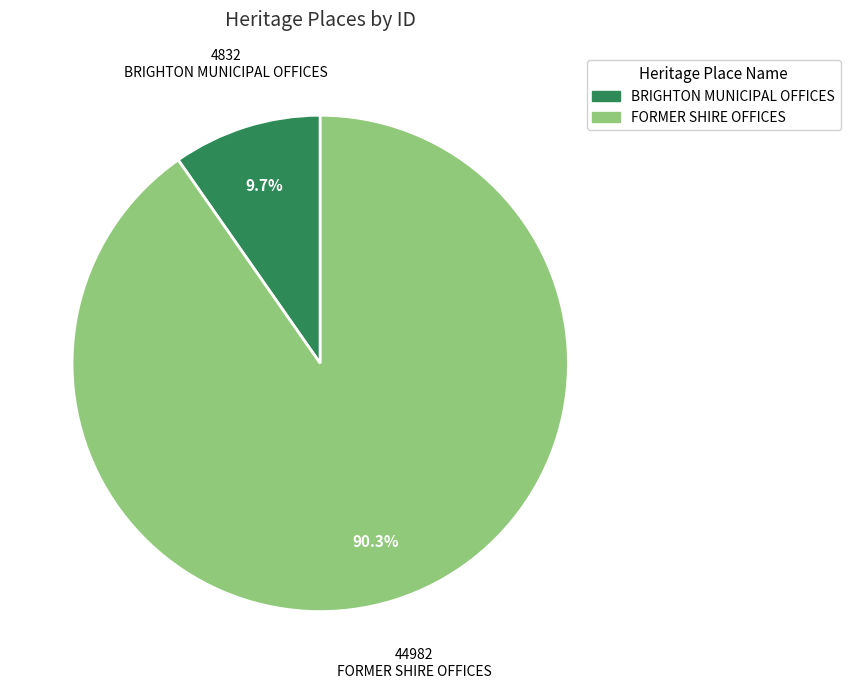

True or false: BRIGHTON MUNICIPAL OFFICES accounts for 10% of the total.

True